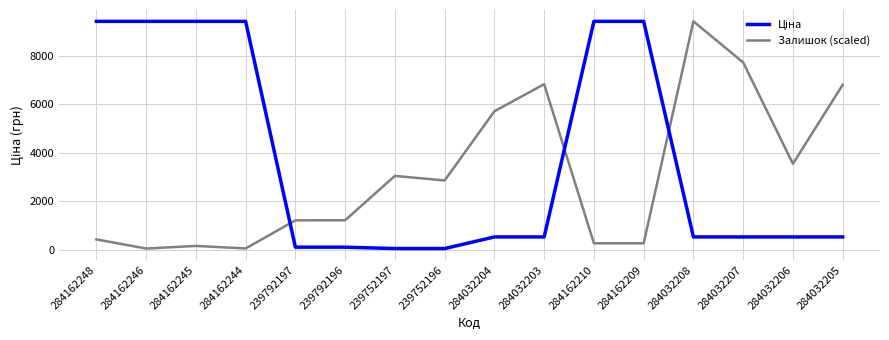

What is the difference between the Залишок (scaled) values at 284032206 and 284032208?

5867.7